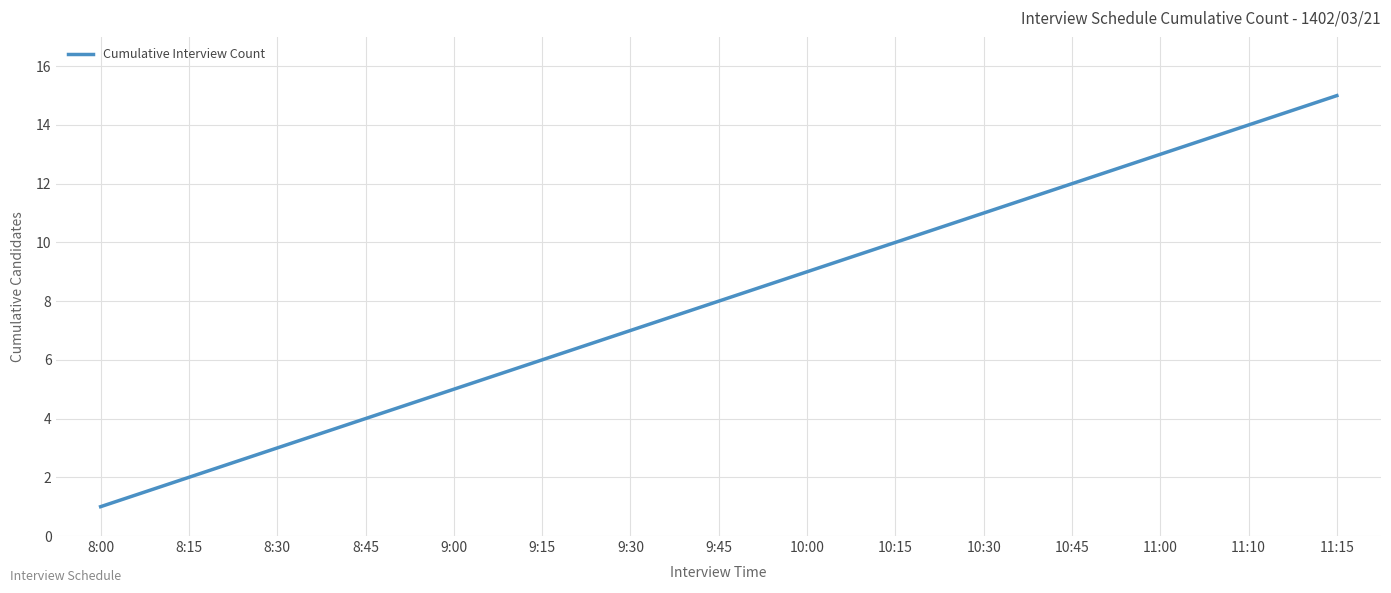

List the labels in order of value, largest first.

11:15, 11:10, 11:00, 10:45, 10:30, 10:15, 10:00, 9:45, 9:30, 9:15, 9:00, 8:45, 8:30, 8:15, 8:00